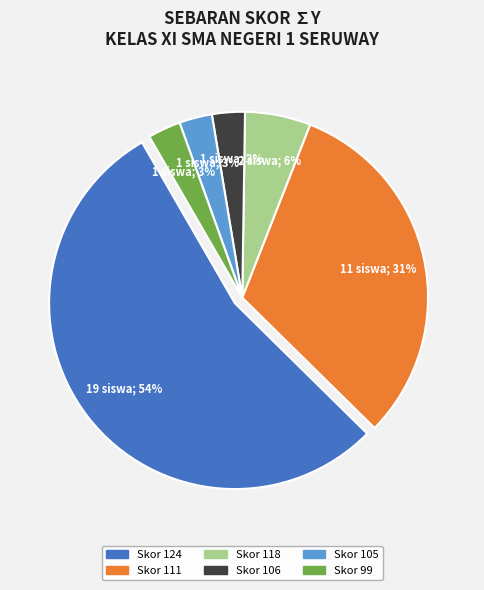

How many slices are in this pie chart?

6